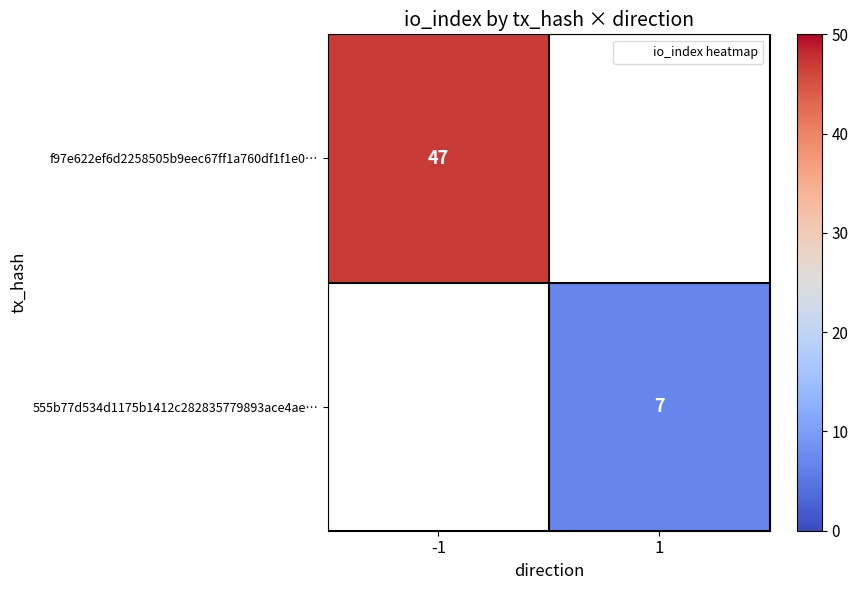

How many categories are shown in the chart?

2